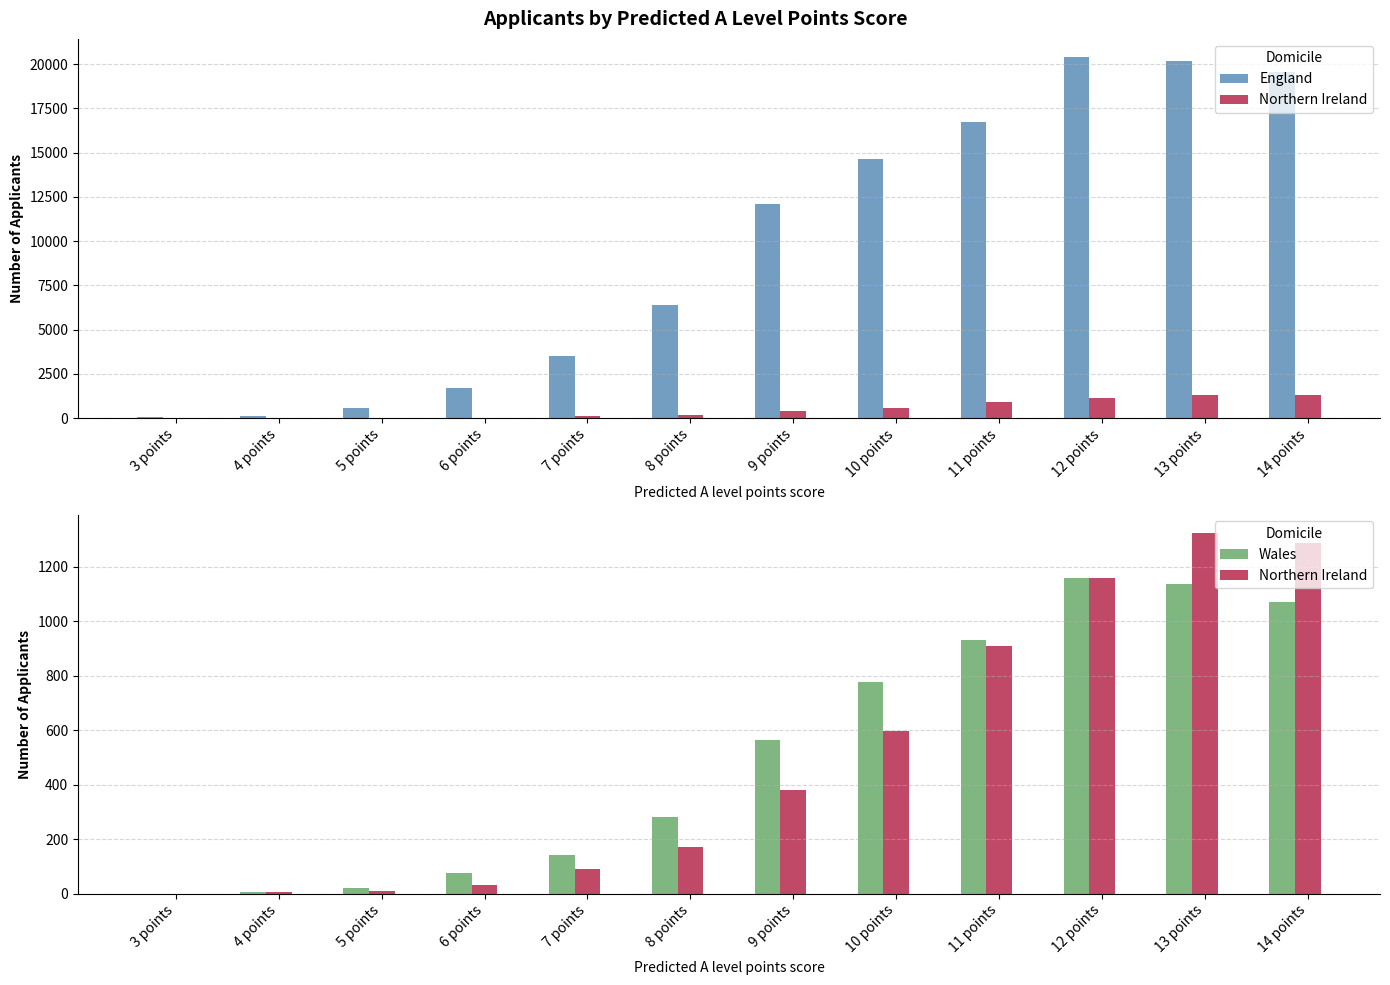

What is the difference between the highest and lowest values at 7 points?

3395